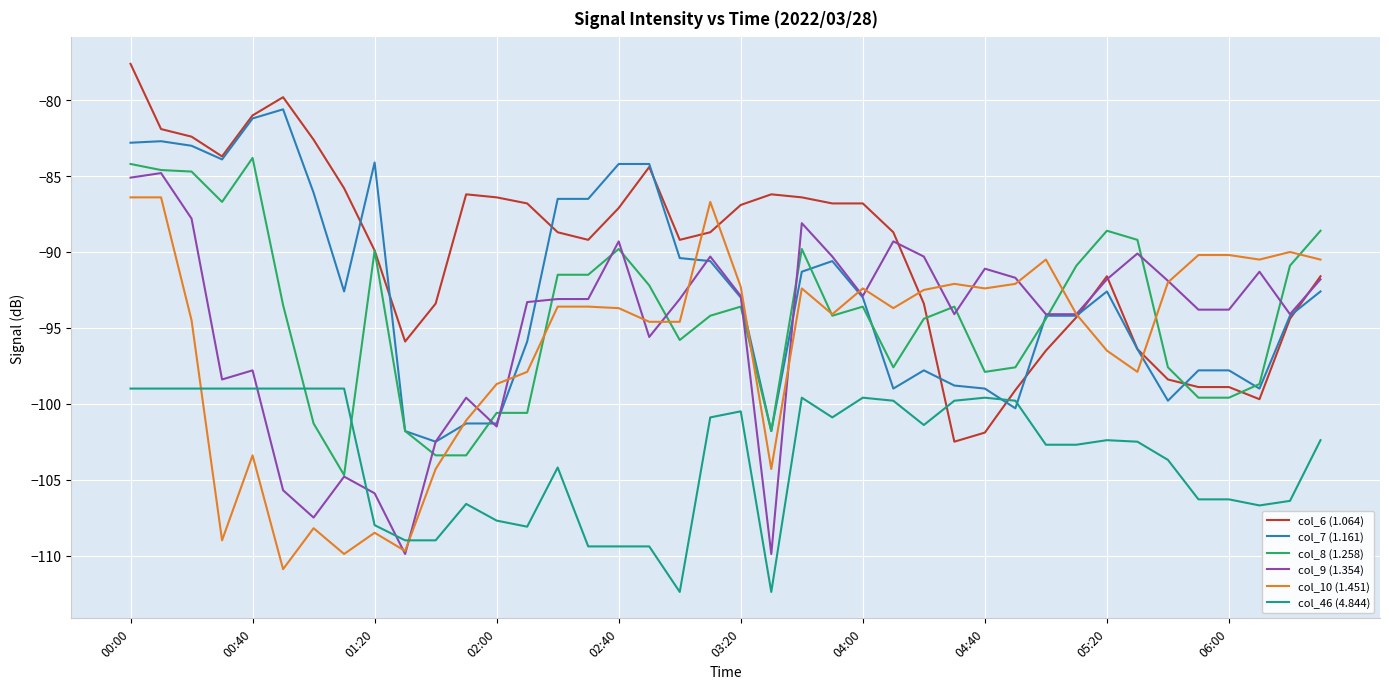

What is the minimum value shown in the chart?

-112.4